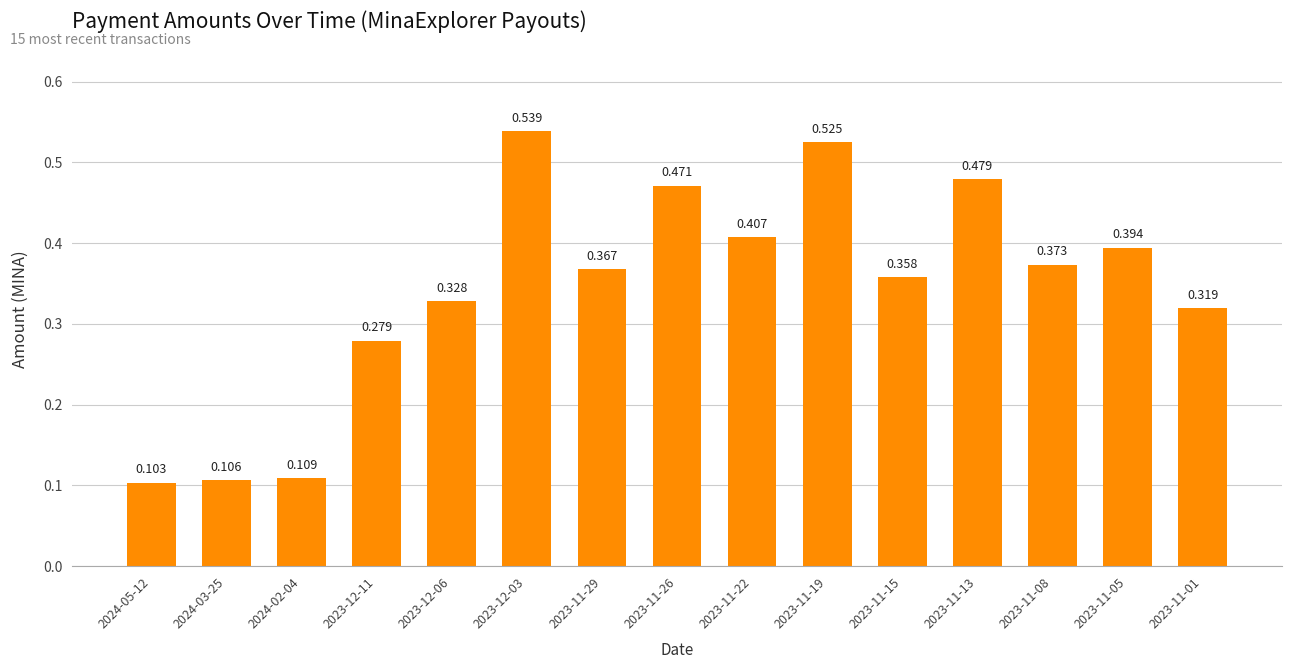

What is the label of the 1st bar from the right?

2023-11-01